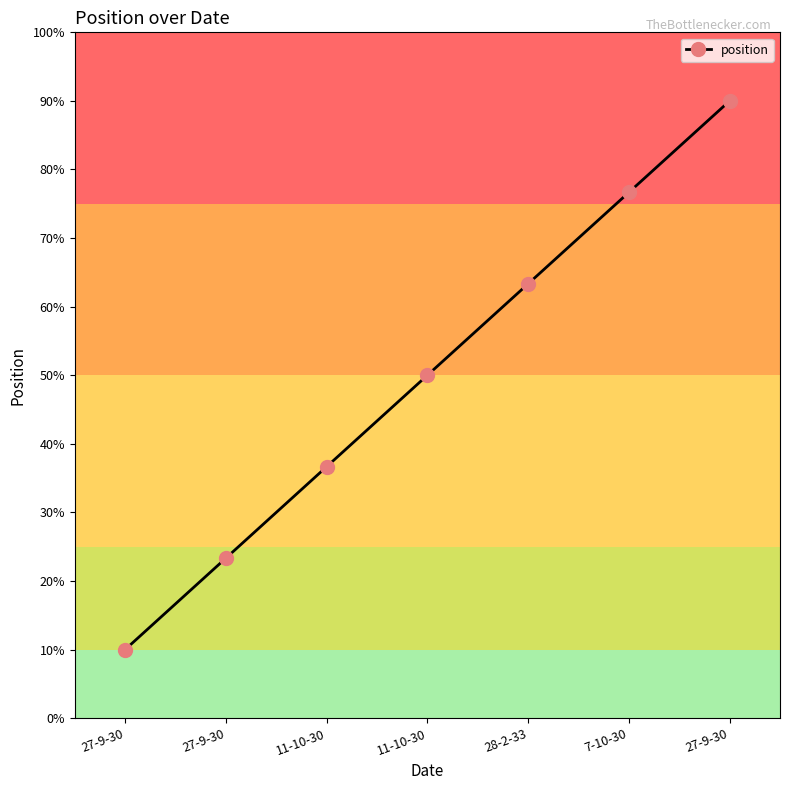

True or false: the data has more than 2 interior local peaks.

False